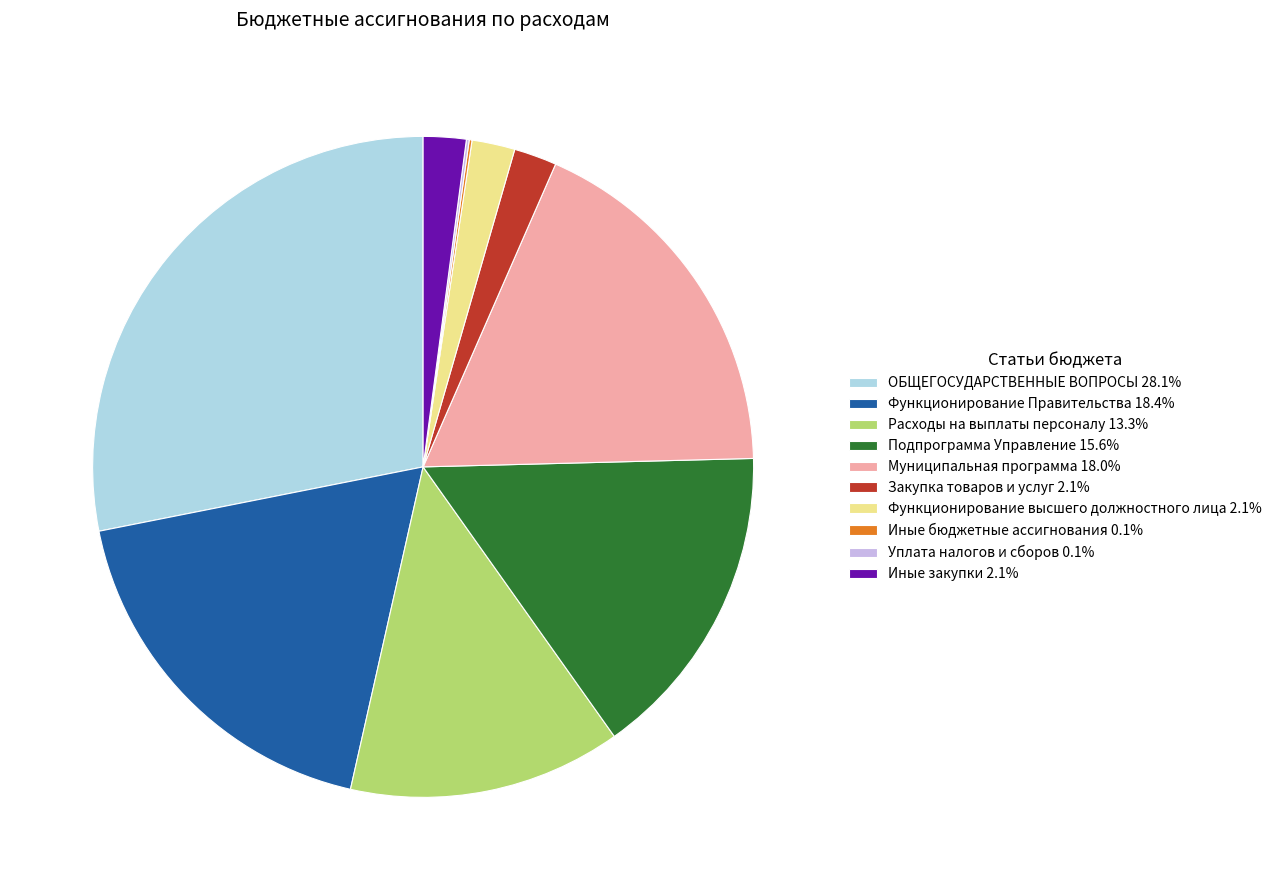

Is the sum of ОБЩЕГОСУДАРСТВЕННЫЕ ВОПРОСЫ 28.1% and Подпрограмма Управление 15.6% greater than half?

No